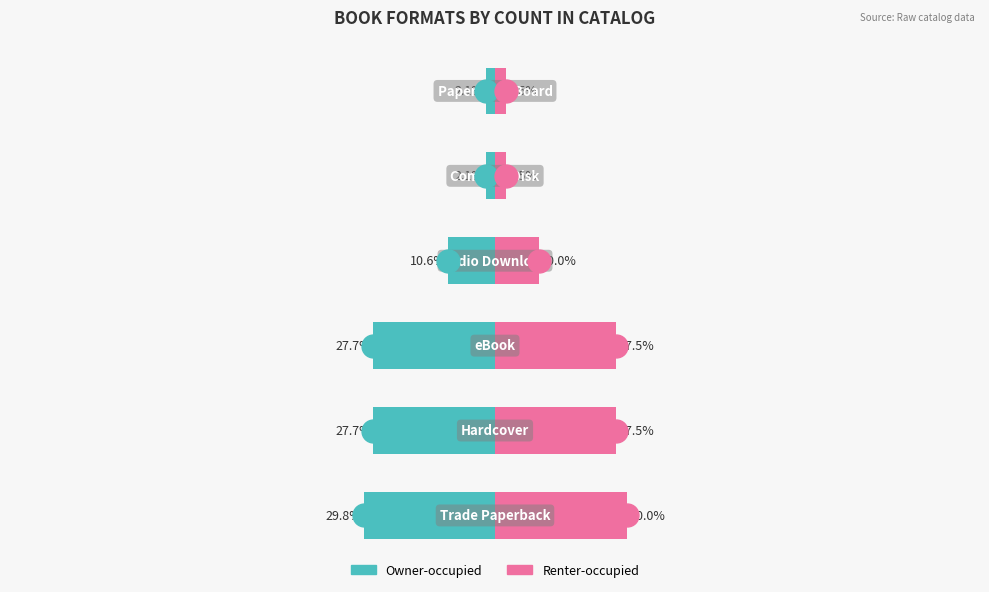

What is the difference between the maximum and second lowest values in the Owner-occupied series?

25.5